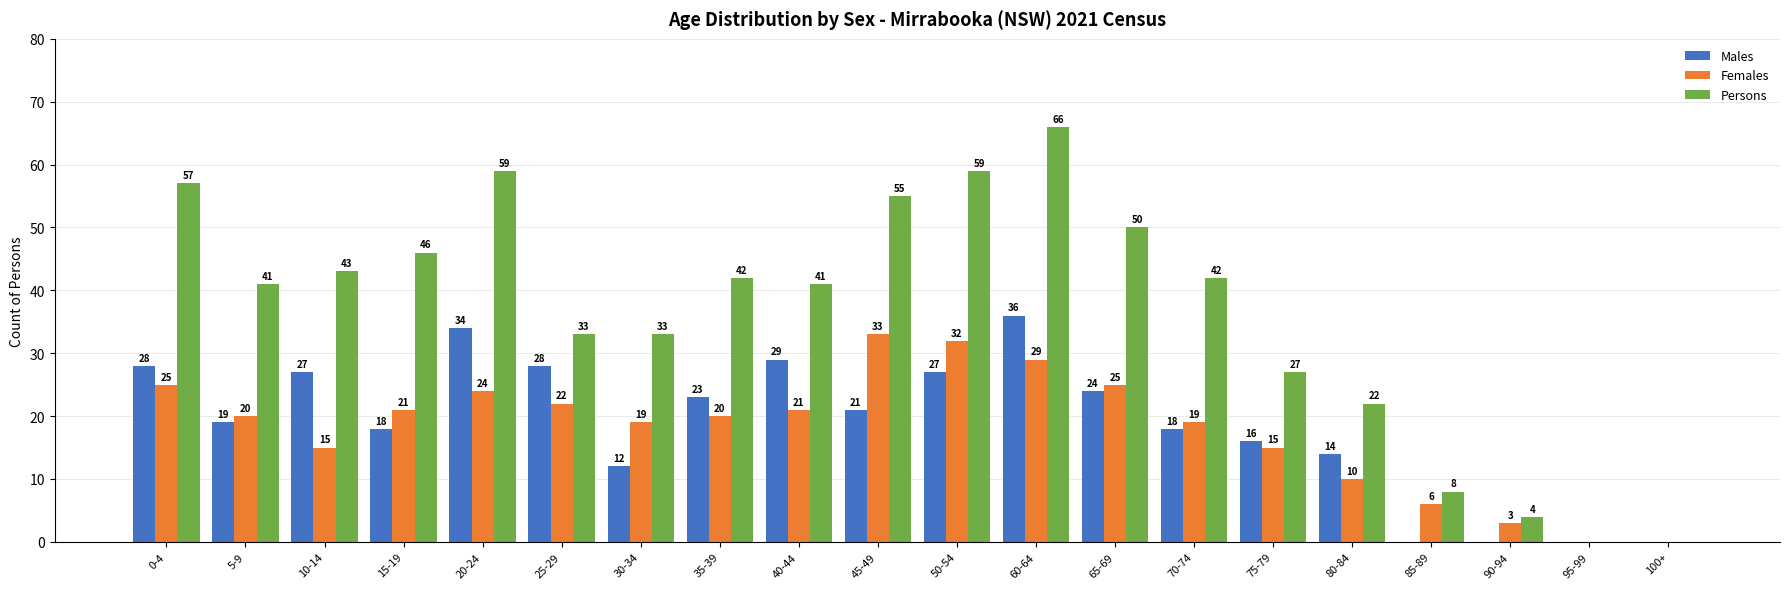

What is the maximum value shown in the chart?

66